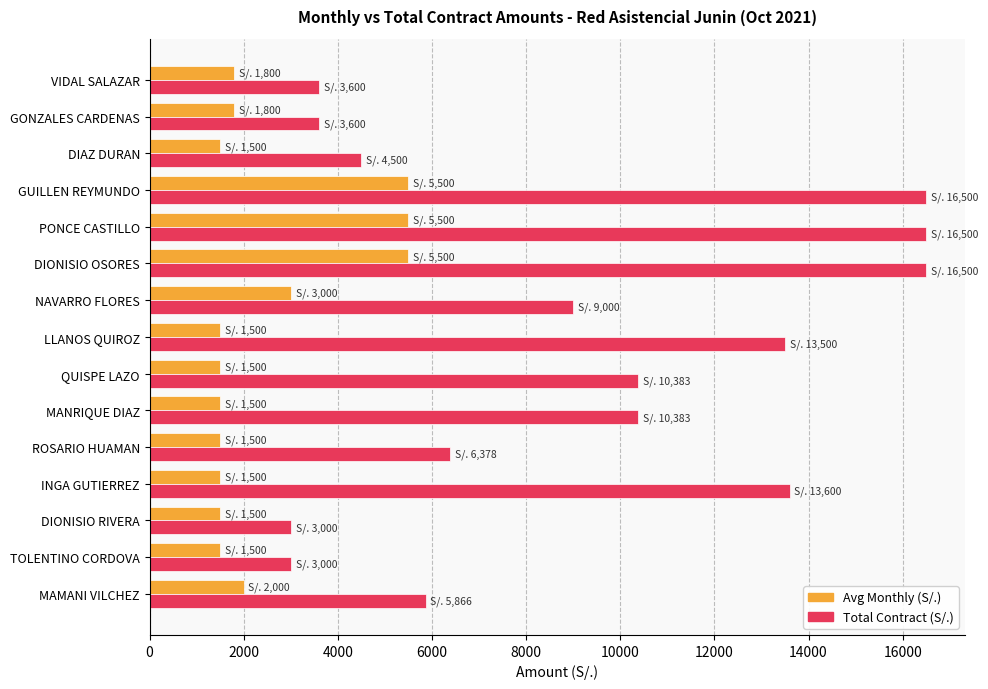

Rank the series by their maximum value, from lowest to highest.

Avg Monthly (S/.), Total Contract (S/.)